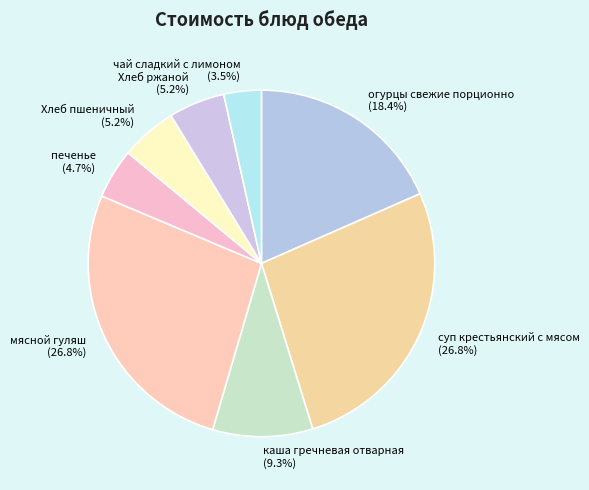

What is the ratio of the value at Хлеб пшеничный to the value at чай сладкий с лимоном?

1.5